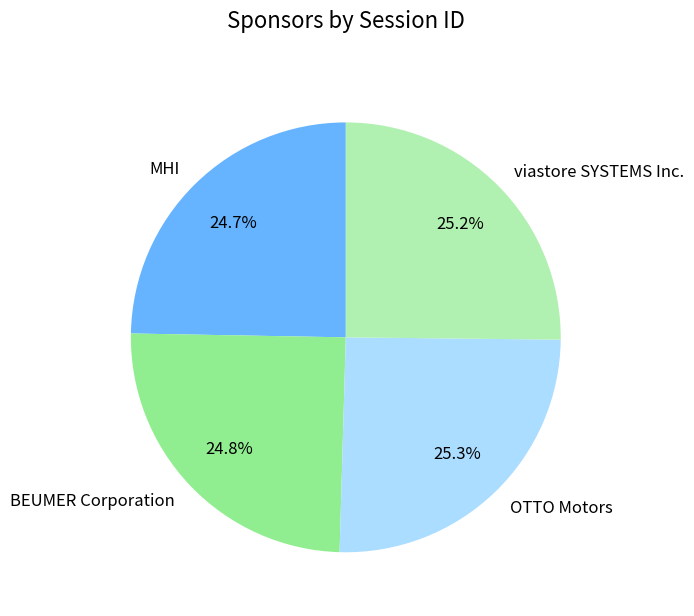

True or false: MHI accounts for 25% of the total.

True